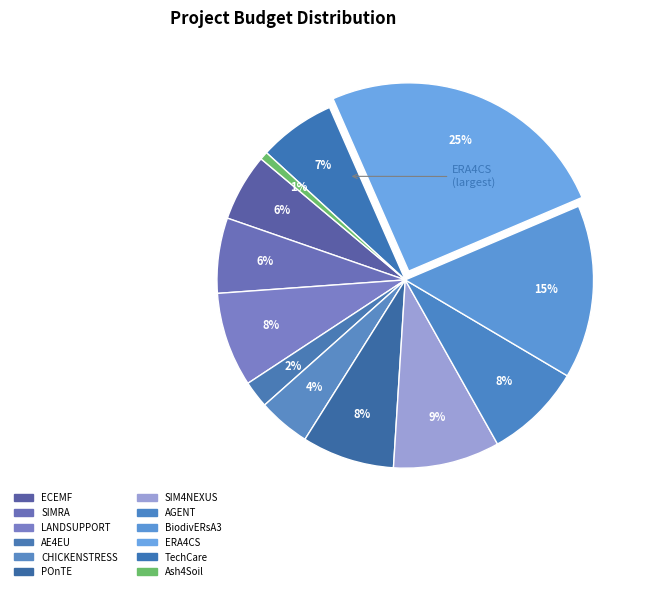

To the nearest percent, what is the combined percentage of BiodivERsA3 and AE4EU?

17%